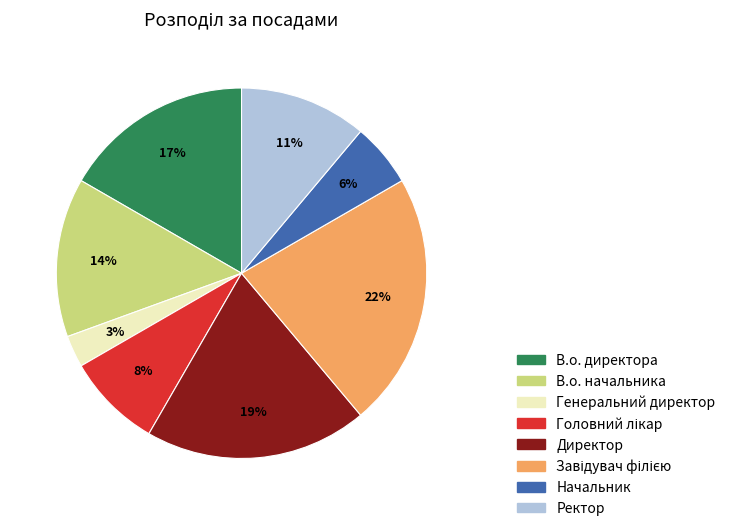

To the nearest percent, what is the average slice percentage?

12%